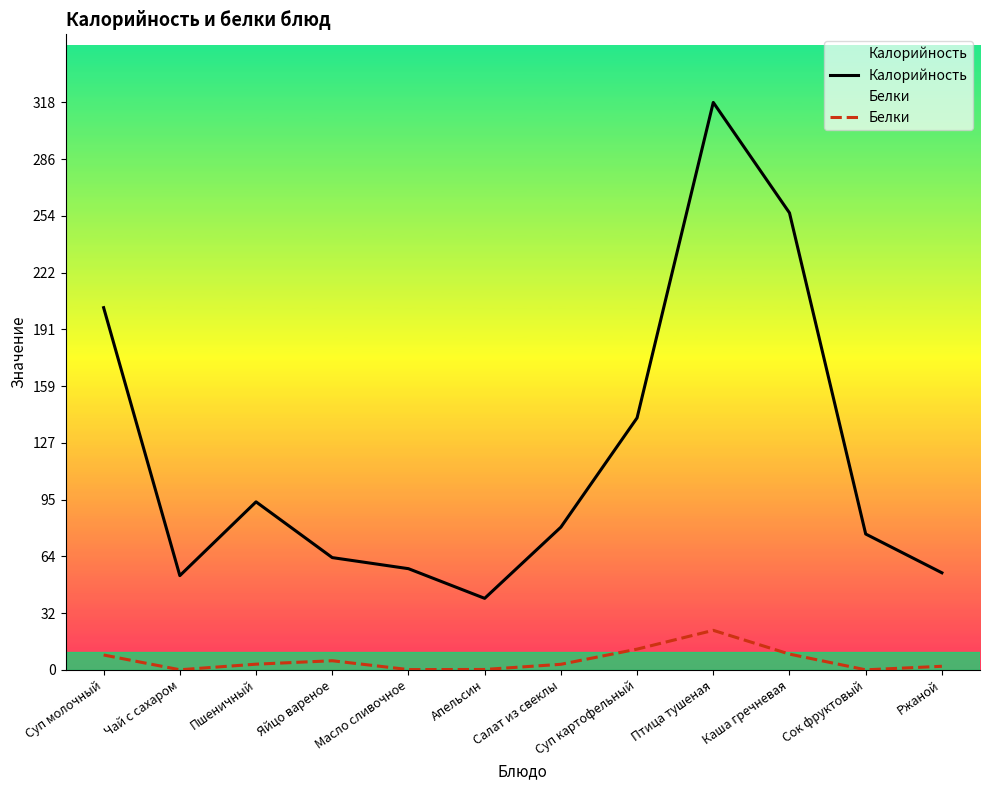

What is the approximate value of Калорийность at Птица тушеная?

317.5